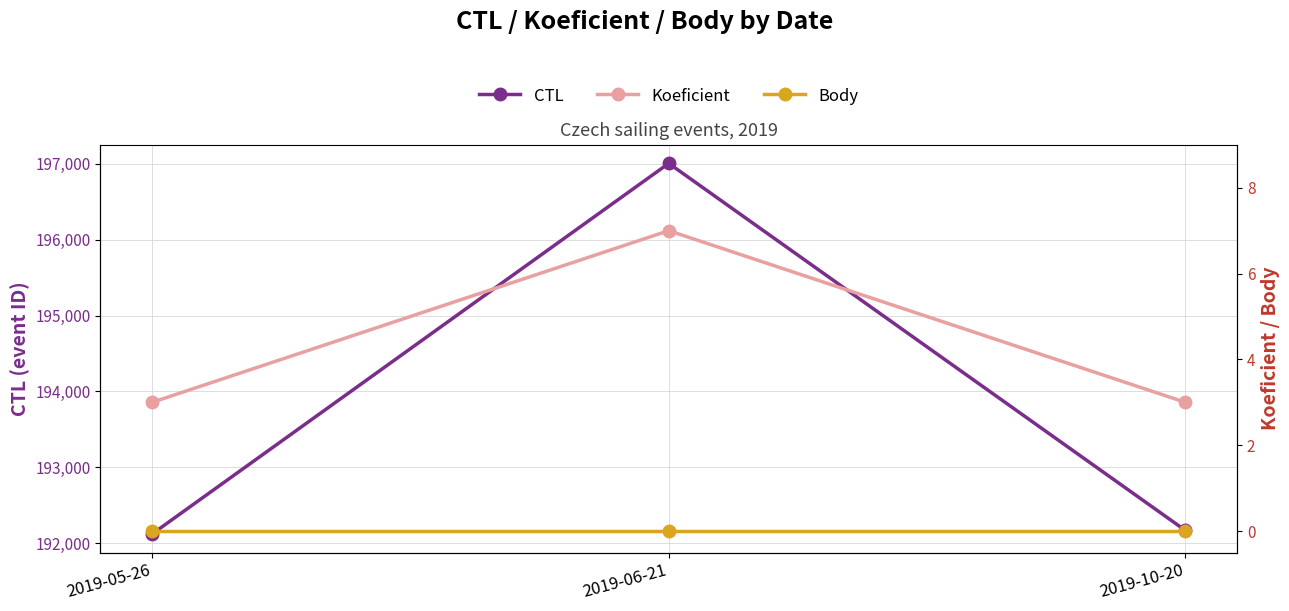

The Koeficient series shows 2 at 2019-05-26. True or false?

False